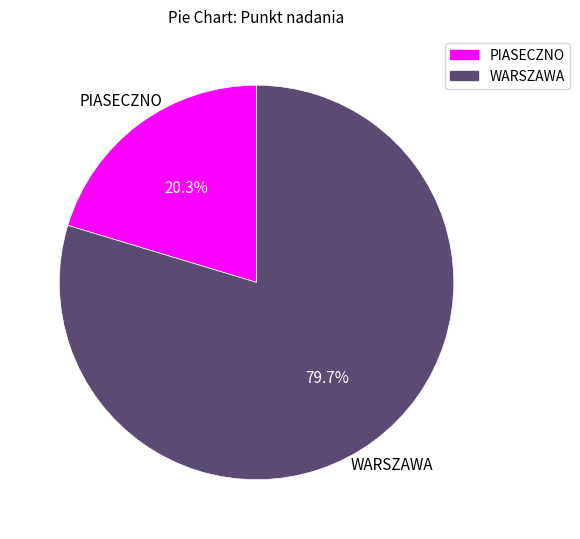

Rank the categories by value from lowest to highest.

PIASECZNO, WARSZAWA